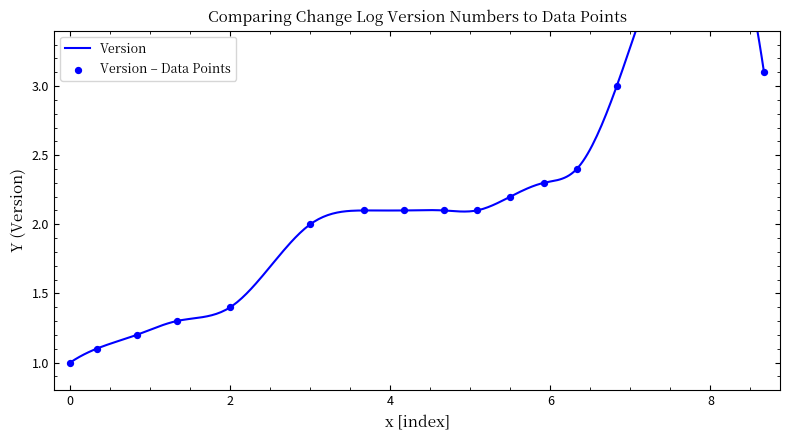

What is the change in value from 2013-02-12 to 2015-01-30?

+0.3